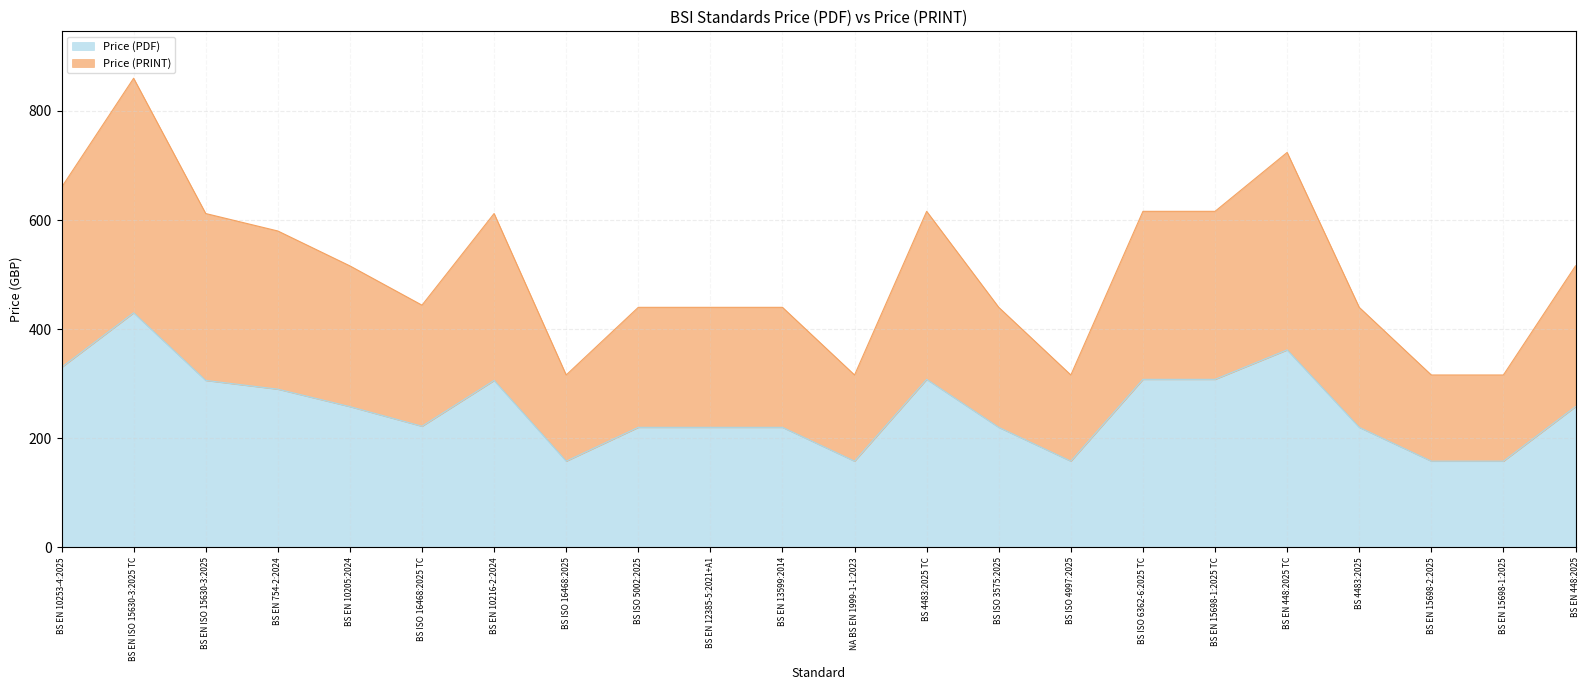

What are all the series names shown in the legend?

Price (PDF), Price (PRINT)